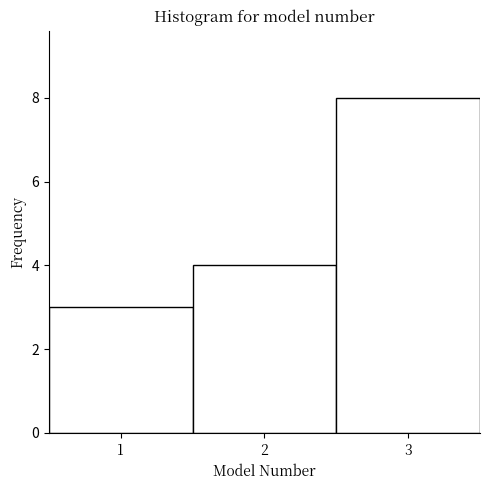

Over which range of the x-axis is the bar tallest?

2.5 to 3.5